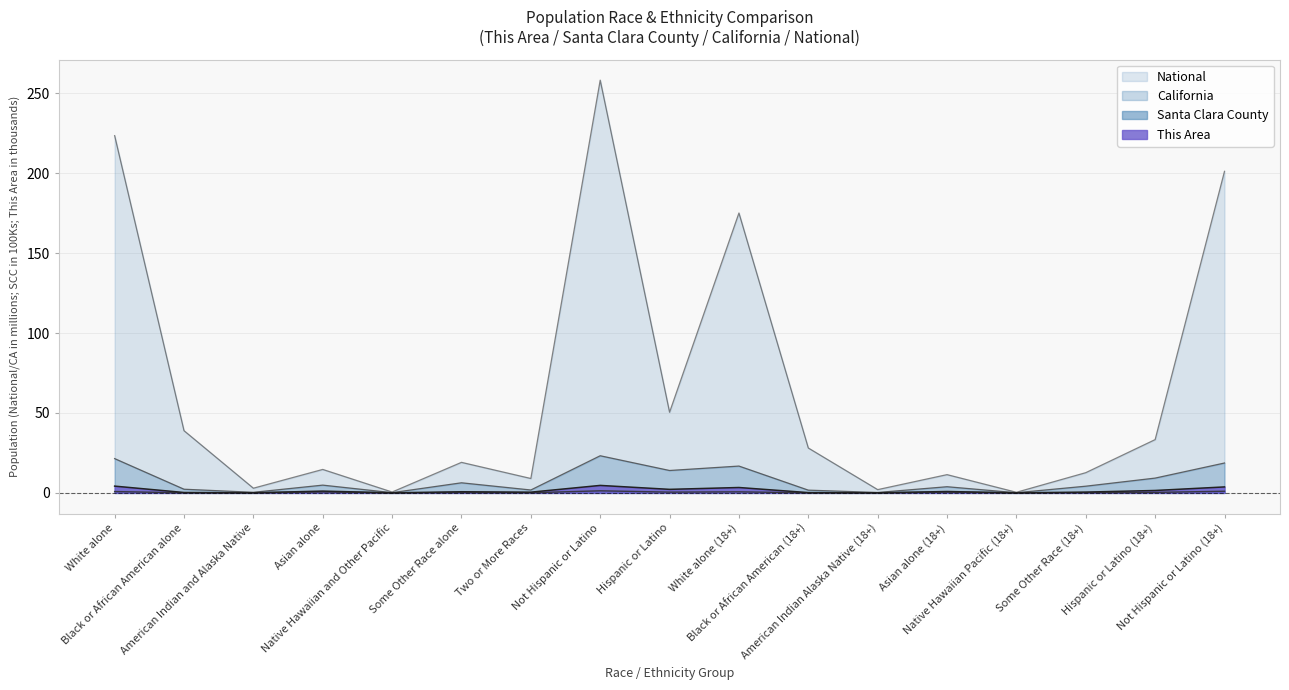

What is the maximum value for National?

258.3